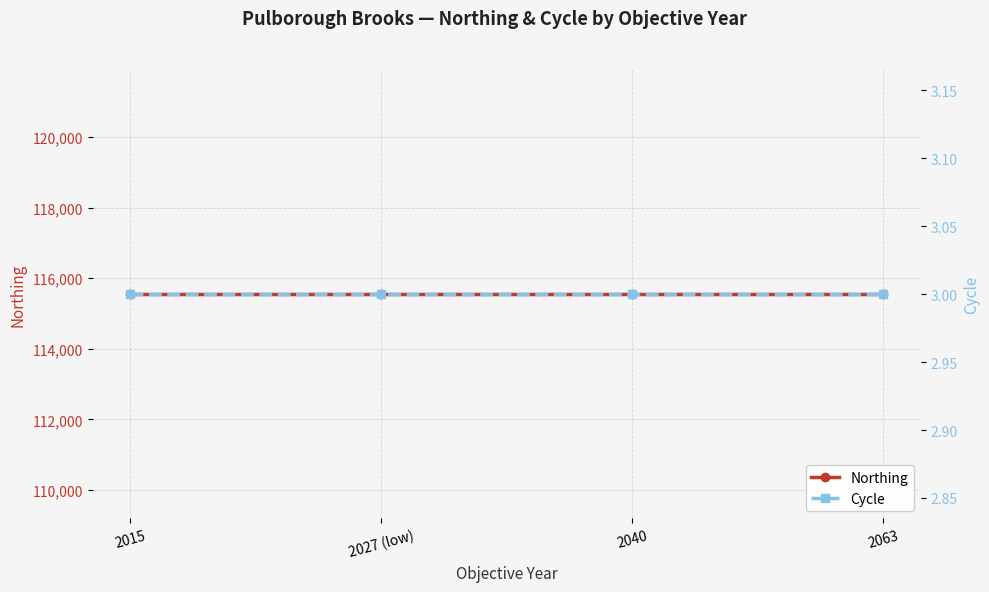

True or false: Cycle has more than 1 points higher than both neighbors.

False